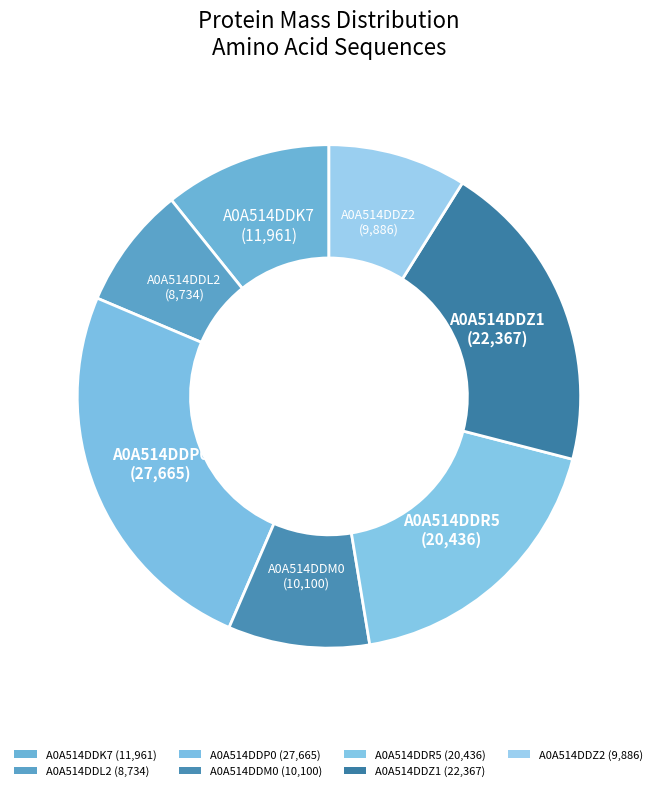

What is the smallest slice in the pie chart?

A0A514DDL2